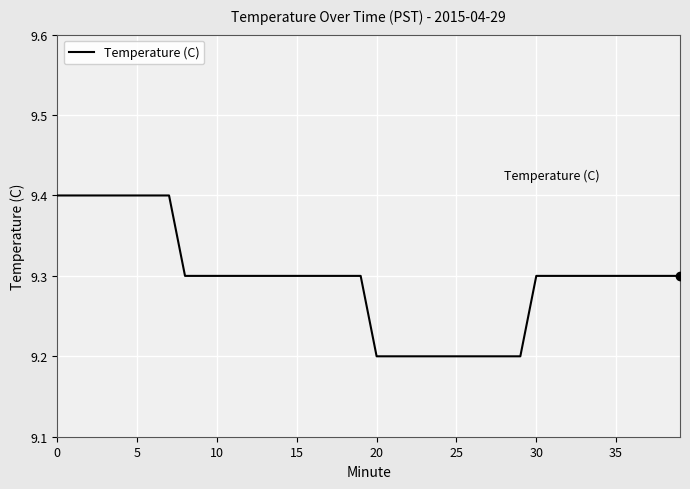

Reading left to right, what are all the values shown in this chart?

9.4	9.4	9.4	9.4	9.4	9.4	9.4	9.4	9.3	9.3	9.3	9.3	9.3	9.3	9.3	9.3	9.3	9.3	9.3	9.3	9.2	9.2	9.2	9.2	9.2	9.2	9.2	9.2	9.2	9.2	9.3	9.3	9.3	9.3	9.3	9.3	9.3	9.3	9.3	9.3